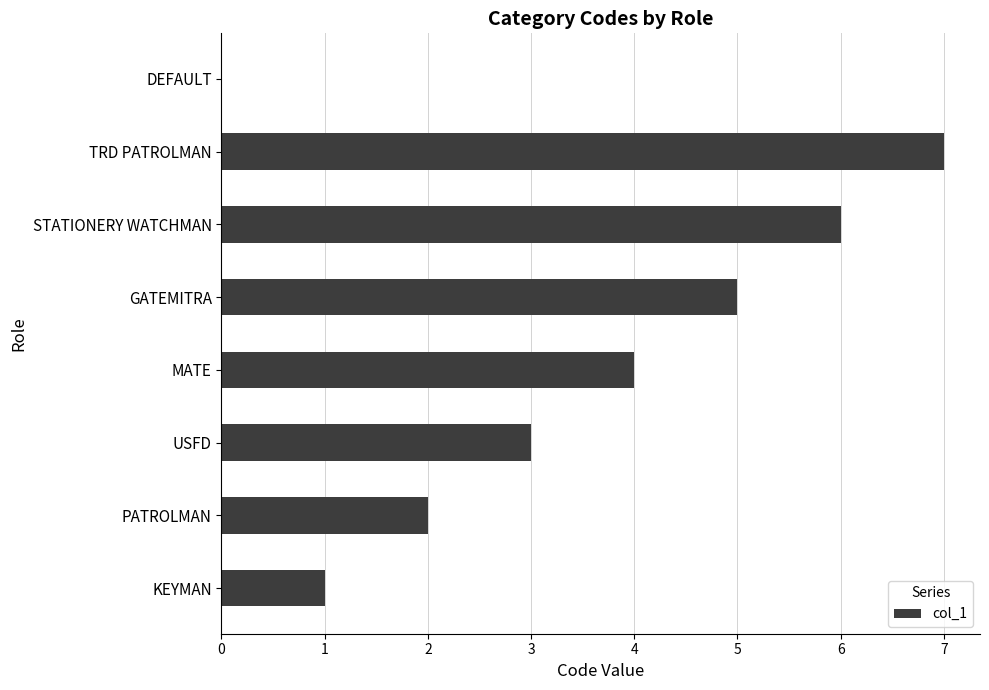

True or false: the data shows 2 at KEYMAN.

False